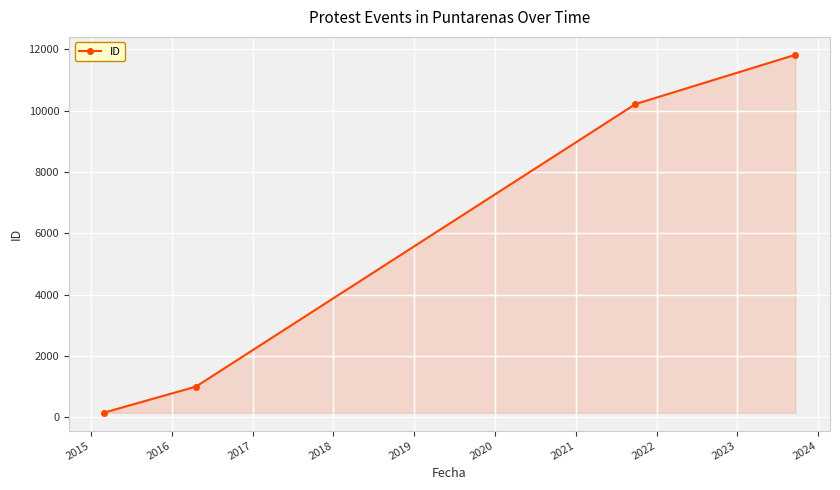

What is the greatest value displayed?

11826